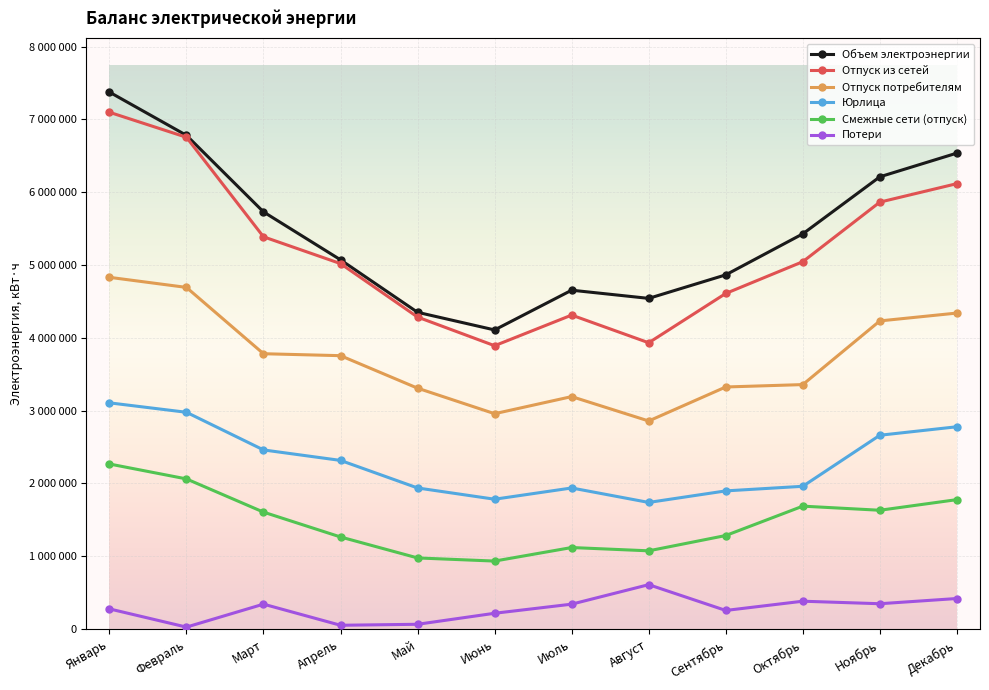

What is the label of the 4th point from the left?

Апрель